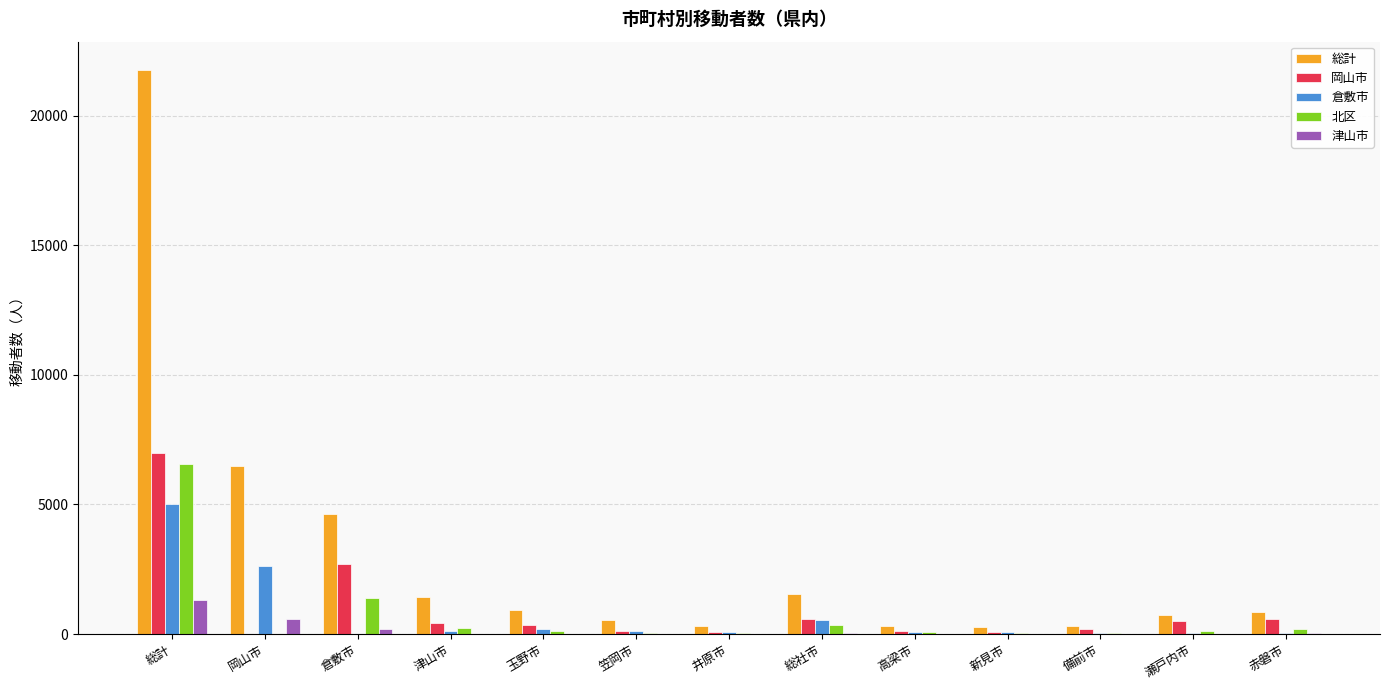

What are all the series names shown in the legend?

総計, 岡山市, 倉敷市, 北区, 津山市